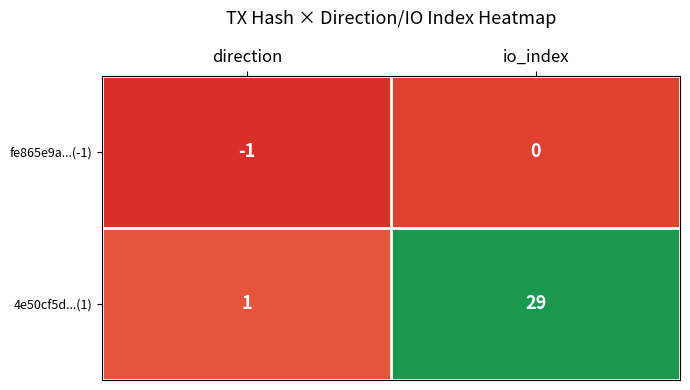

What is the sum of the 4e50cf5d...(1) values at direction and io_index?

30